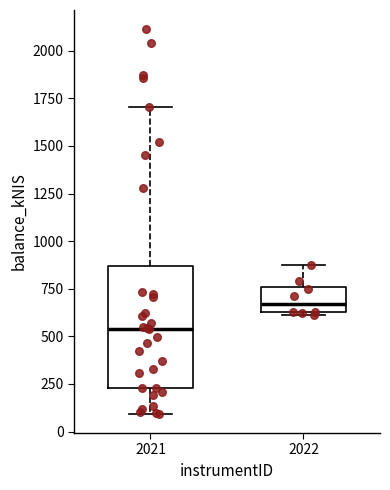

Which box's median line is the lowest?

2021